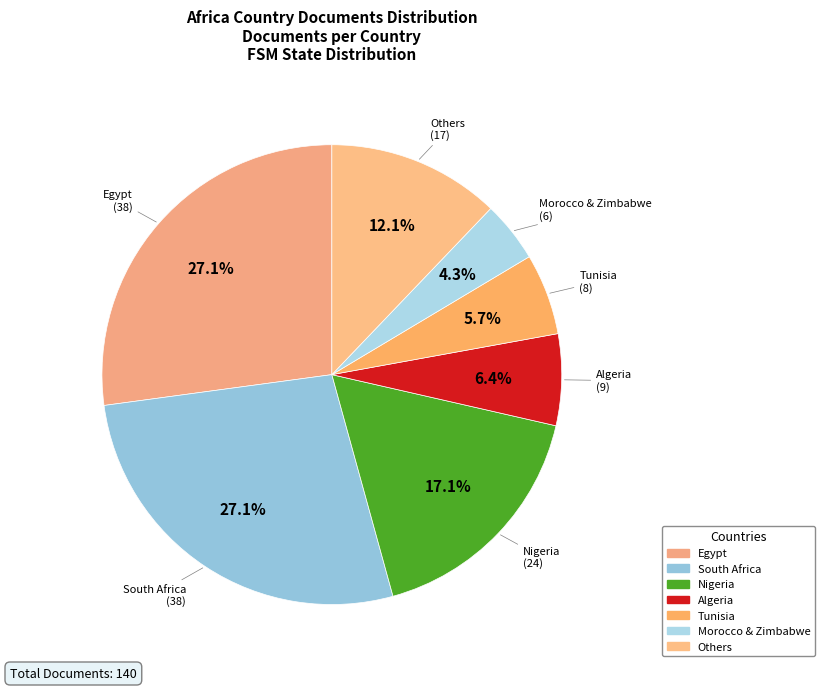

How many segments does this pie chart have?

7